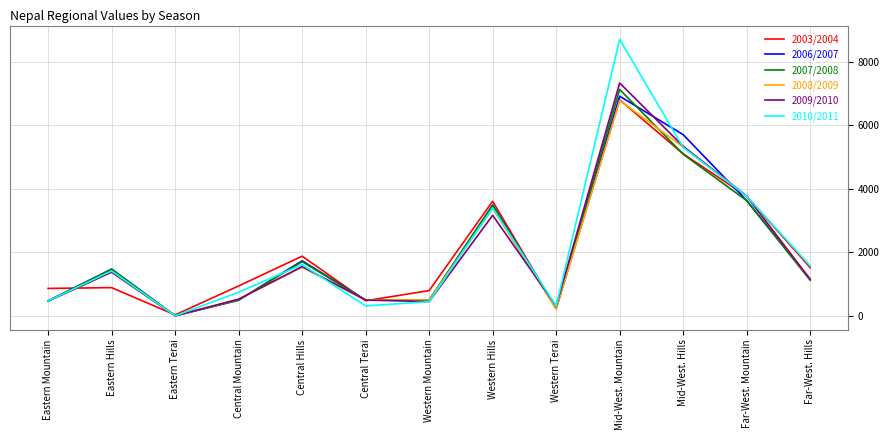

At which category is the sum across all series the highest?

Mid-West. Mountain